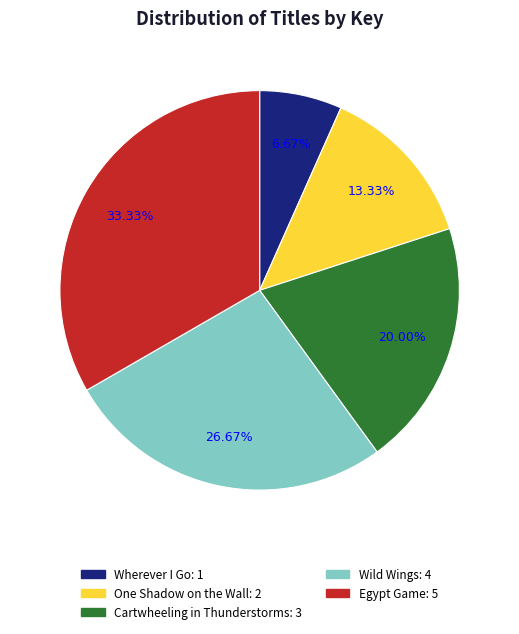

Is Wherever I Go the majority of the pie?

No